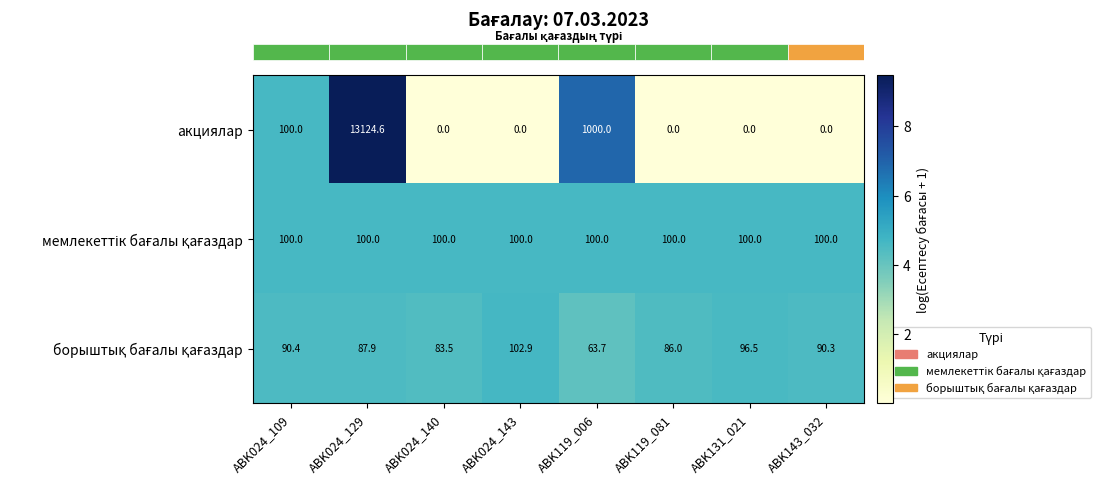

What is the total value across all series at ABK131_021?

196.5